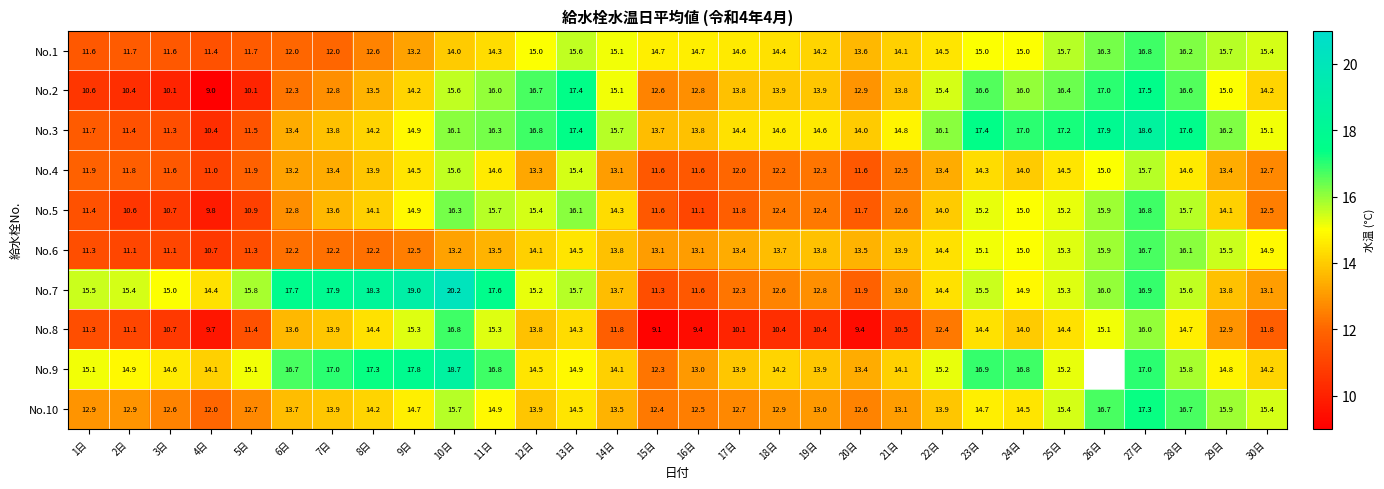

Is it true that No.1 equals 20.9 at 6日?

False